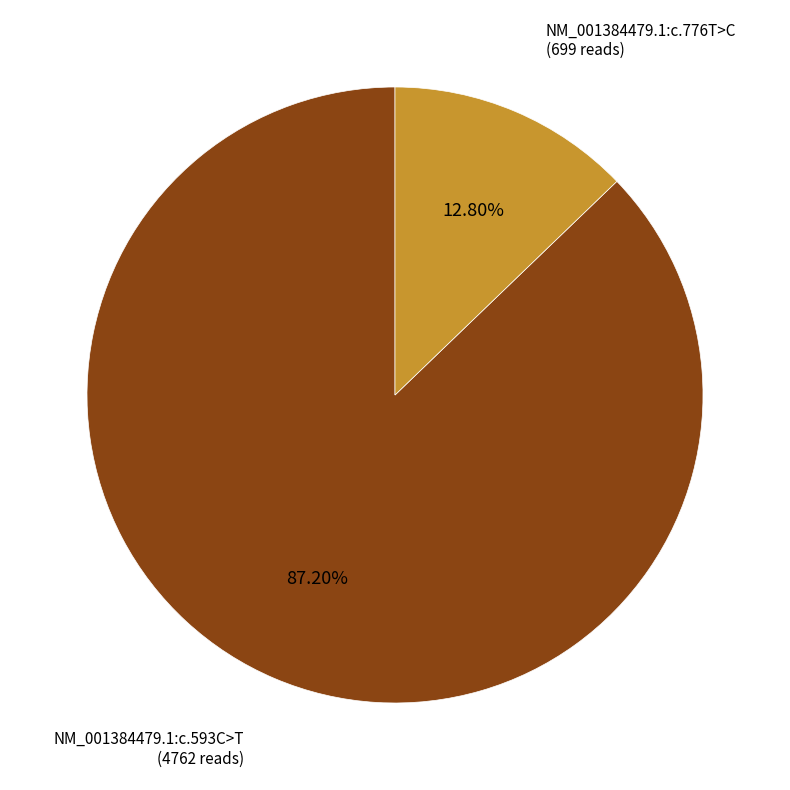

Is there any slice that represents more than half of the pie?

Yes